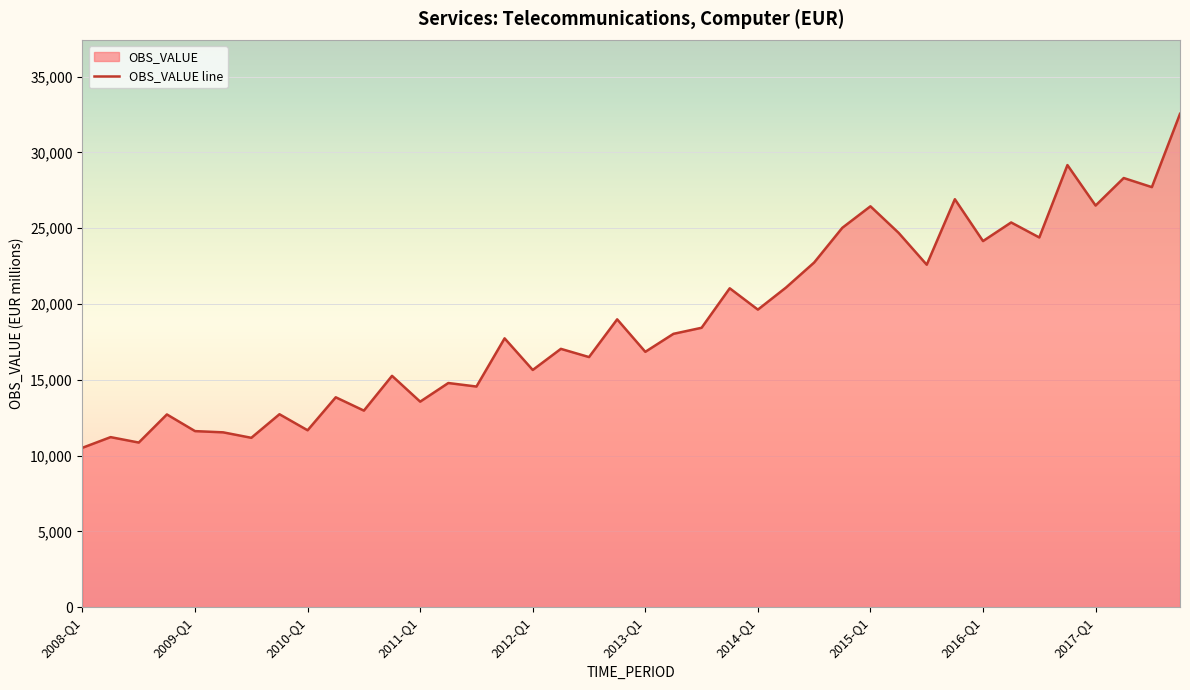

How many lines are shown in the chart?

1